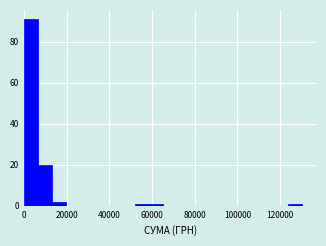

Read against the x-axis, roughly where is the centre of the tallest bar?

4000